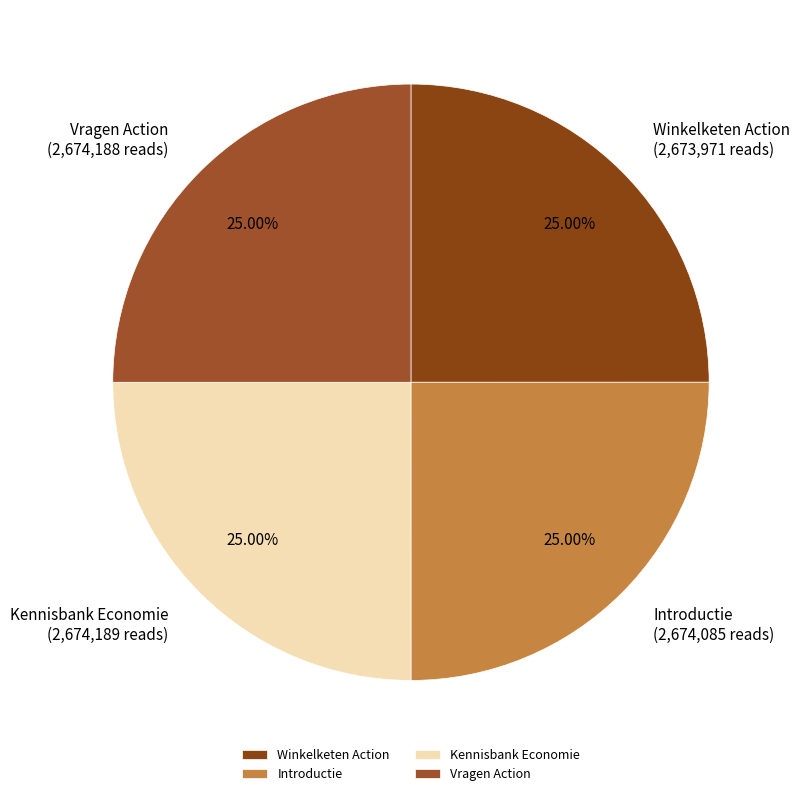

What percentage is the Introductie slice, to the nearest percent?

25%